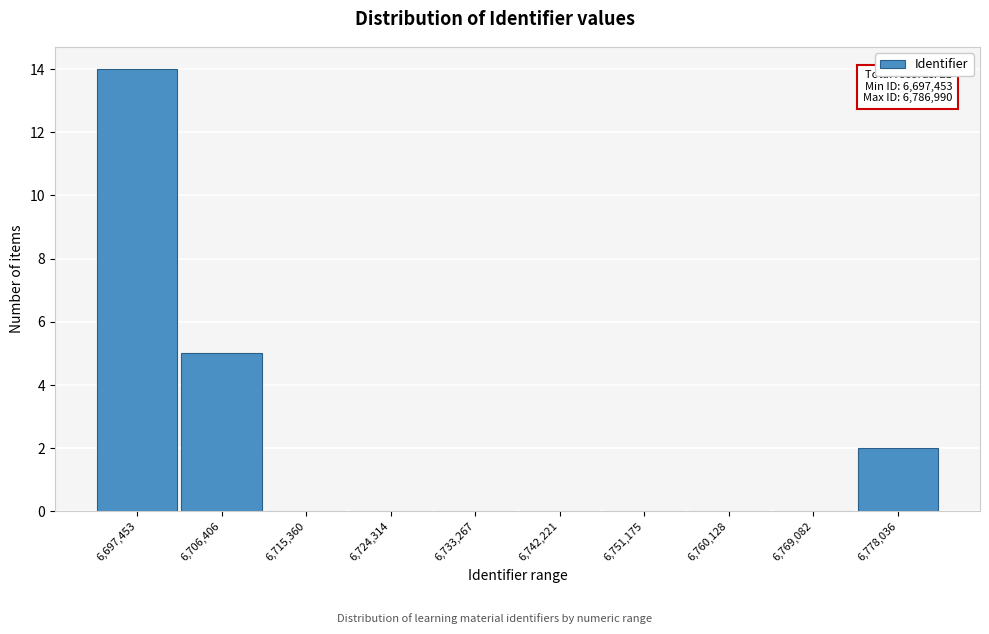

Reading left to right, what are all the values shown in this chart?

6,697,453=14	6,706,406=5	6,715,360=0	6,724,314=0	6,733,267=0	6,742,221=0	6,751,175=0	6,760,128=0	6,769,082=0	6,778,036=2